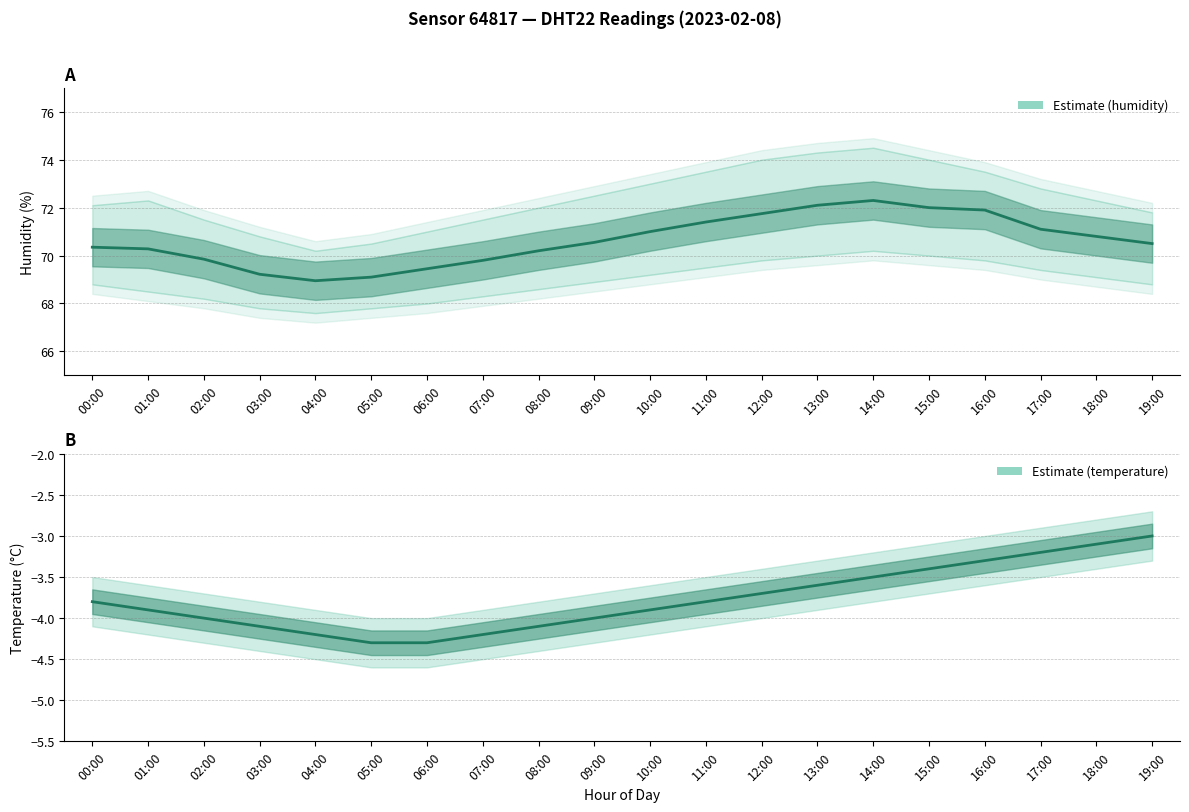

How many series are shown in this chart?

1